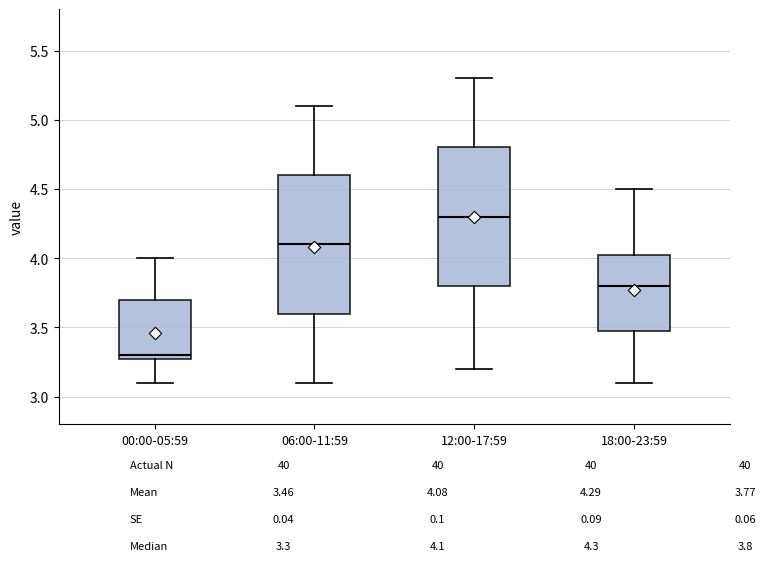

Which box has the highest median line?

12:00-17:59